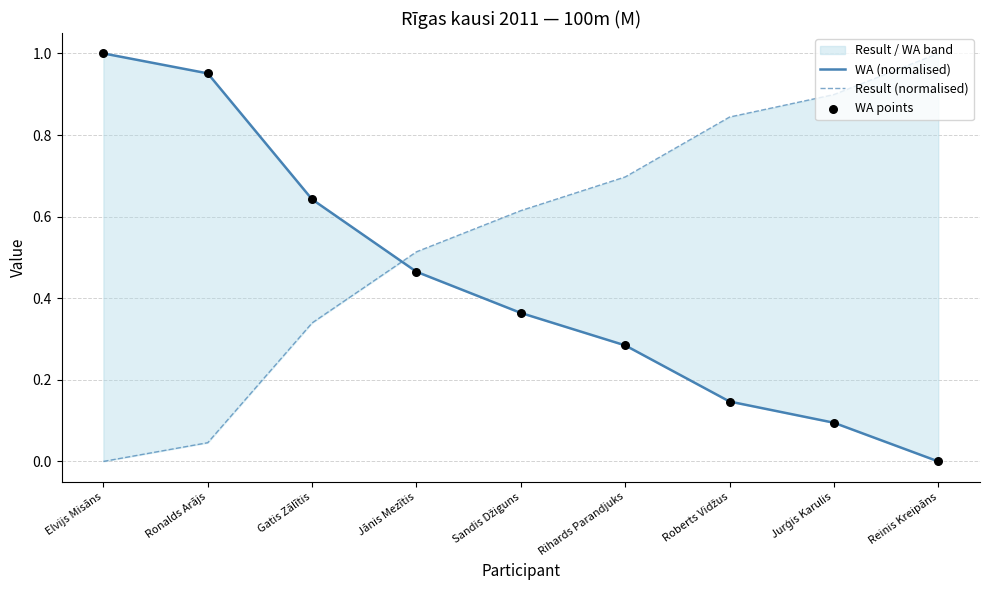

Which series reaches the maximum Y coordinate?

WA (normalised)